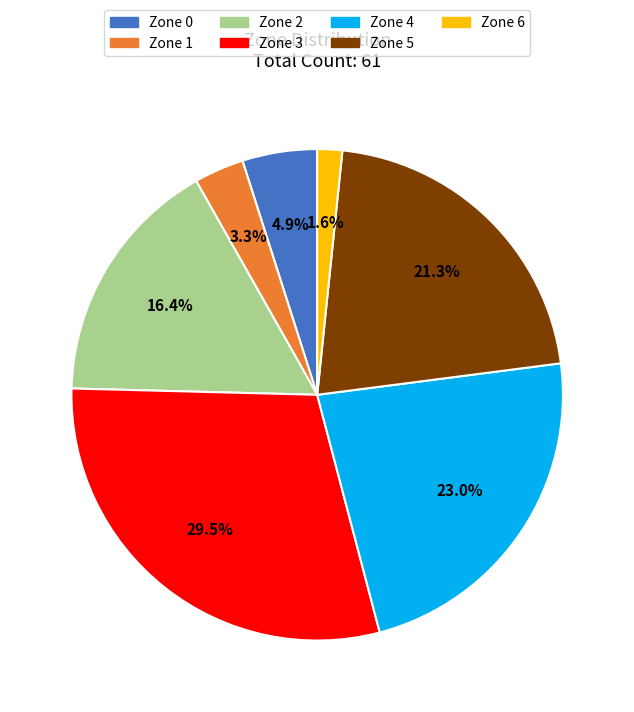

To the nearest percent, what percentage of the pie is Zone 1?

3%